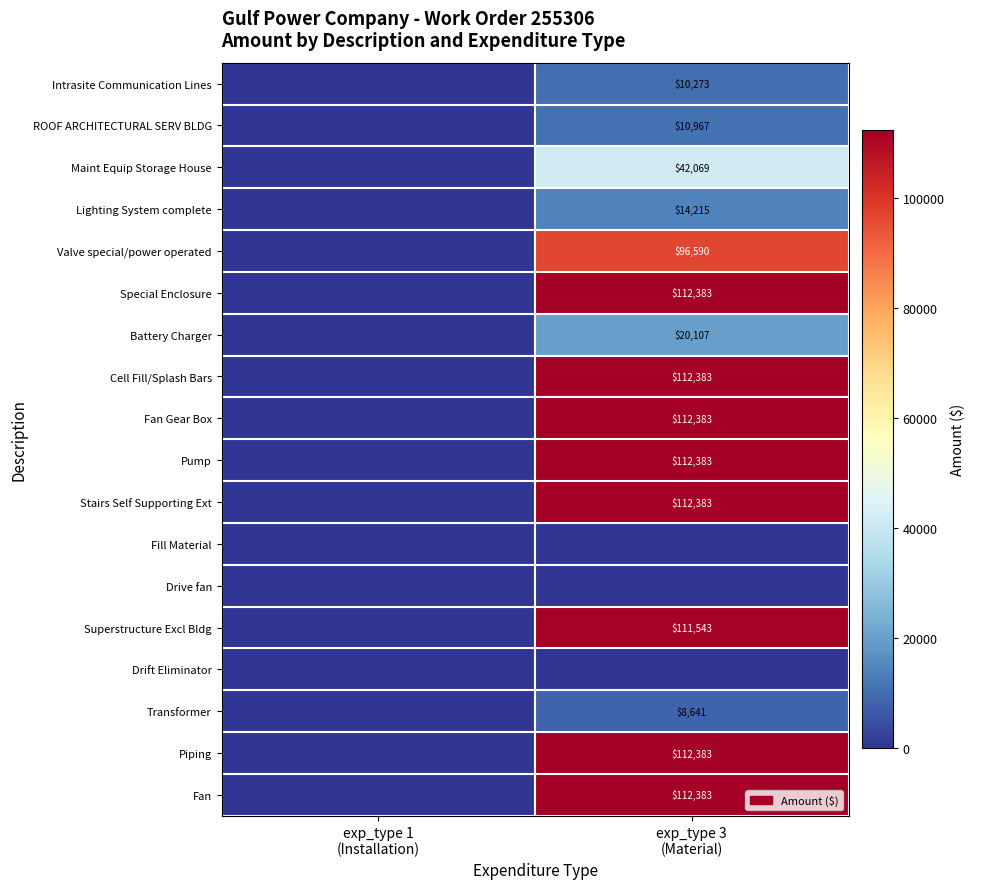

What is the approximate value of Intrasite Communication Lines at exp_type 3 (Material)?

10273.0